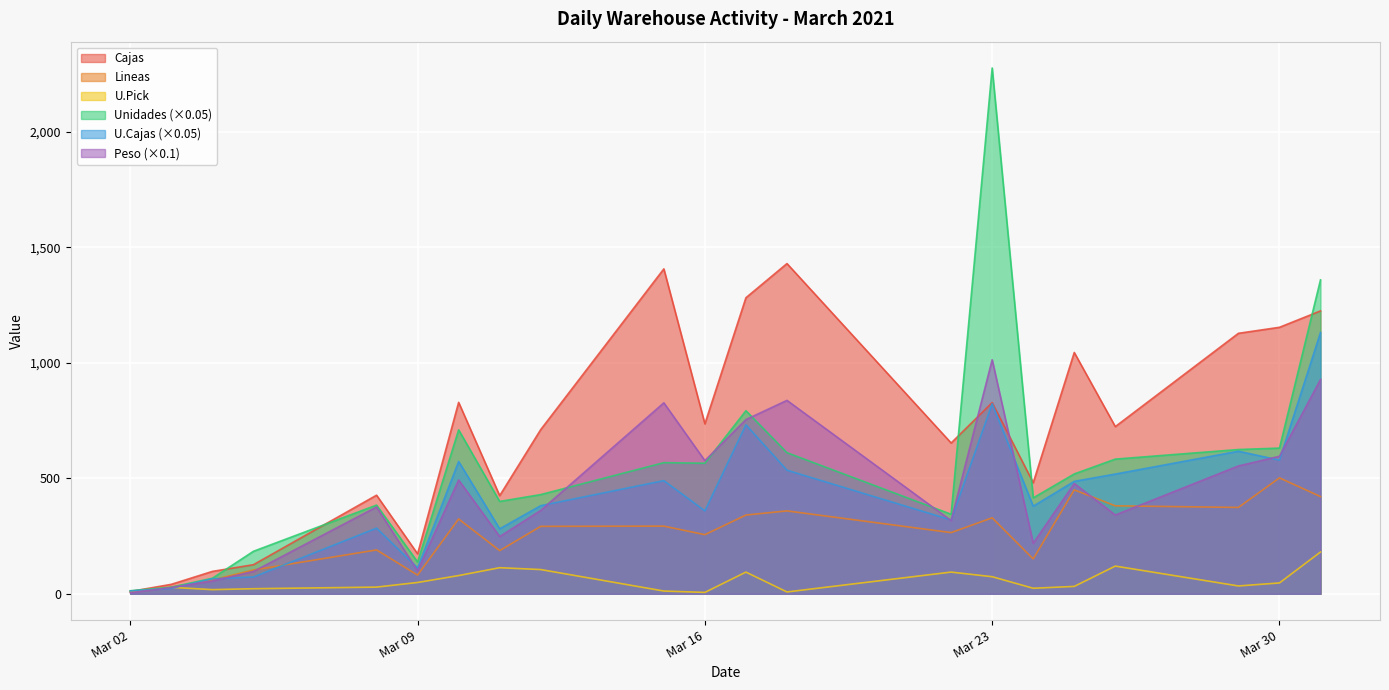

What is the difference between the second highest and minimum values in the Lineas series?

440.0